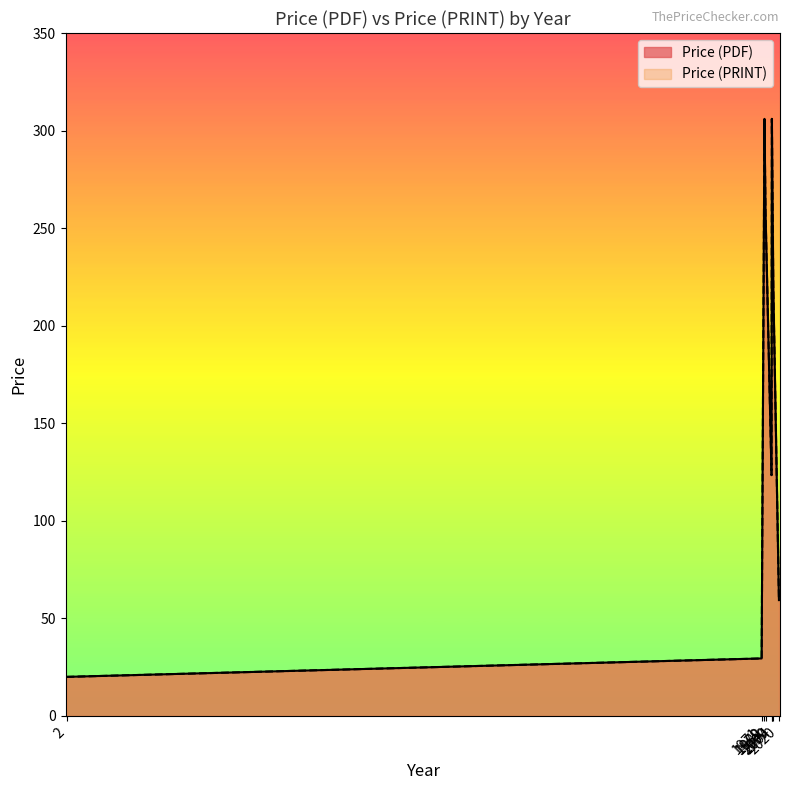

Reading left to right, transcribe all the data shown in this chart.

Price (PDF): 20.0	68.0	76.8	68.0	93.8	29.4	59.4	220.0	220.0	258.0	306.0	306.0	158.0	158.0	134.0	134.0
Price (PRINT): 20.0	68.0	76.8	68.0	93.8	29.4	59.4	220.0	220.0	258.0	306.0	306.0	158.0	158.0	134.0	134.0